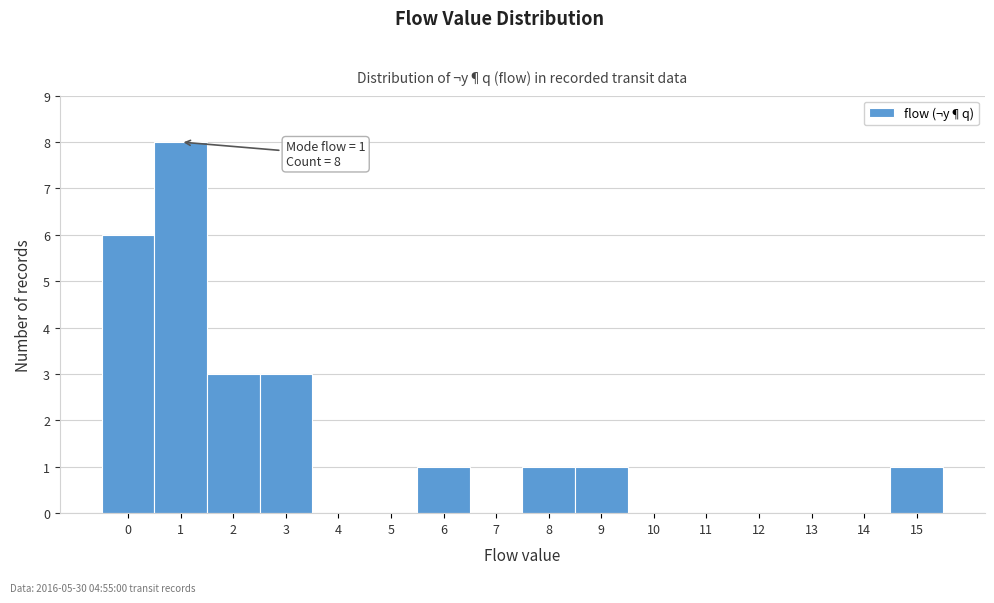

Over which range of the x-axis is the bar tallest?

0.5 to 1.5